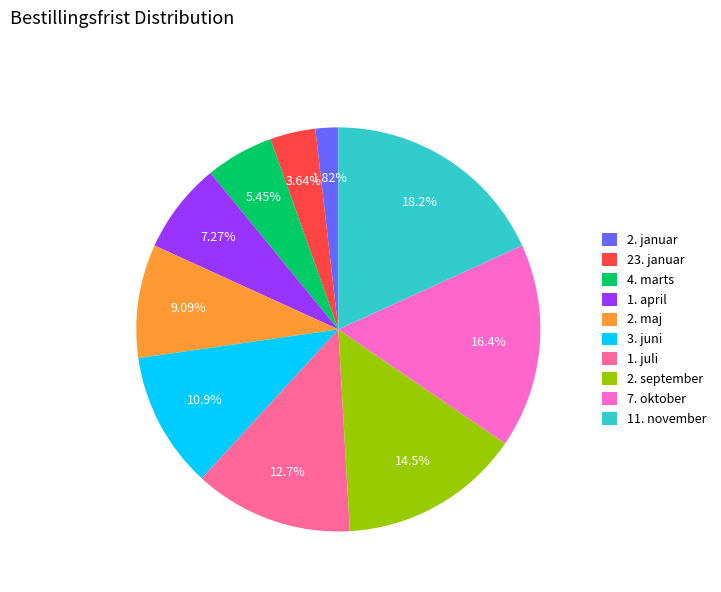

How many segments does this pie chart have?

10